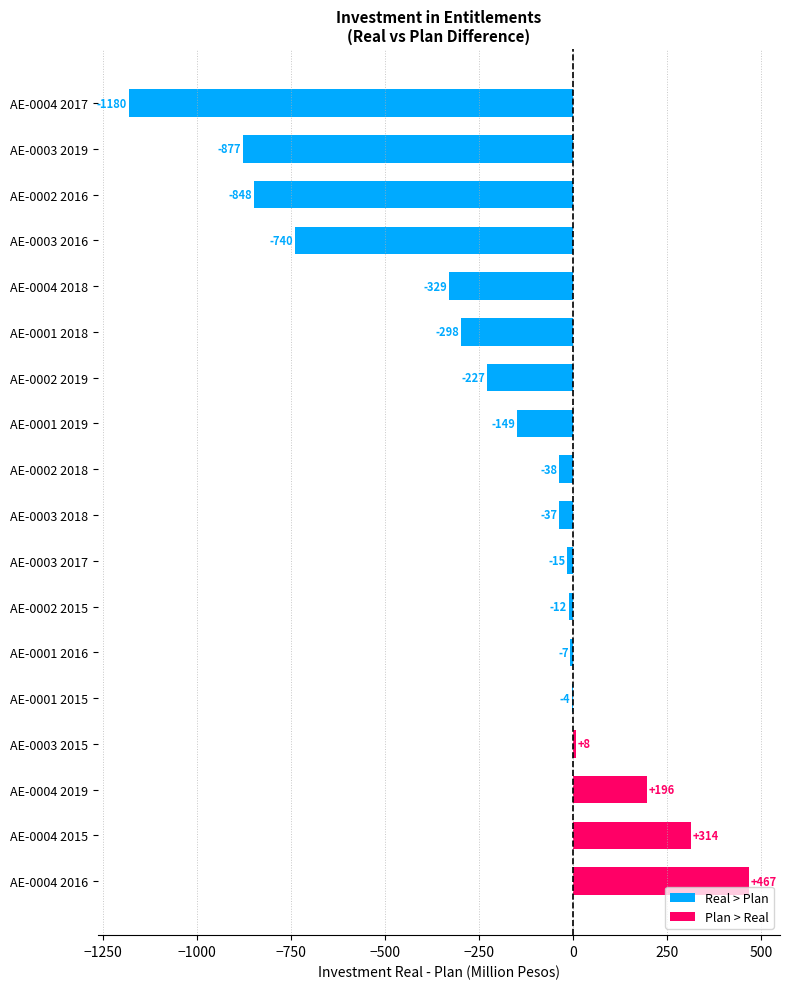

The chart shows a value of -7.0 at AE-0001 2016. True or false?

True